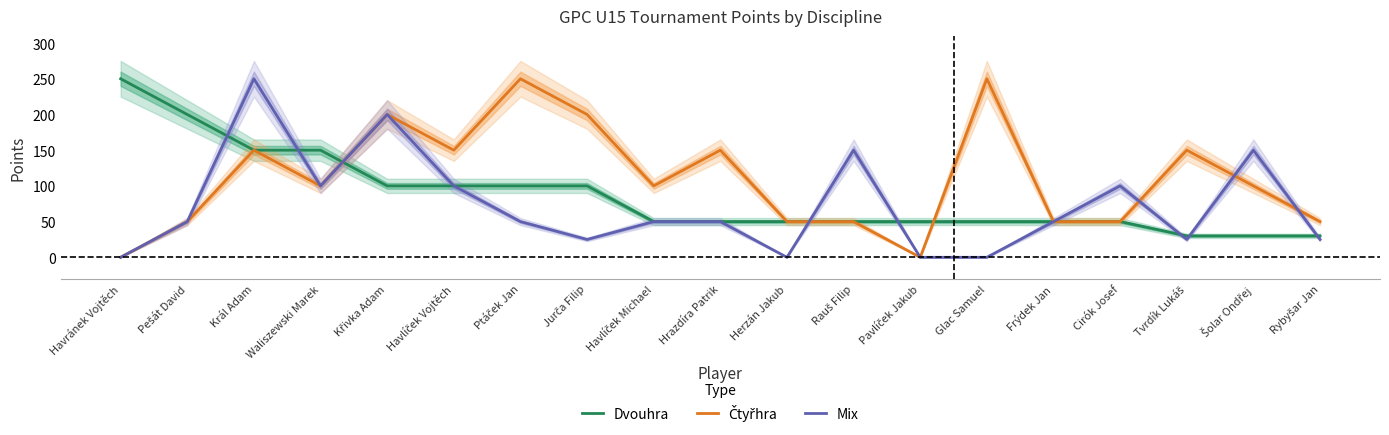

The value of Dvouhra at Waliszewski Marek is 202. True or false?

False